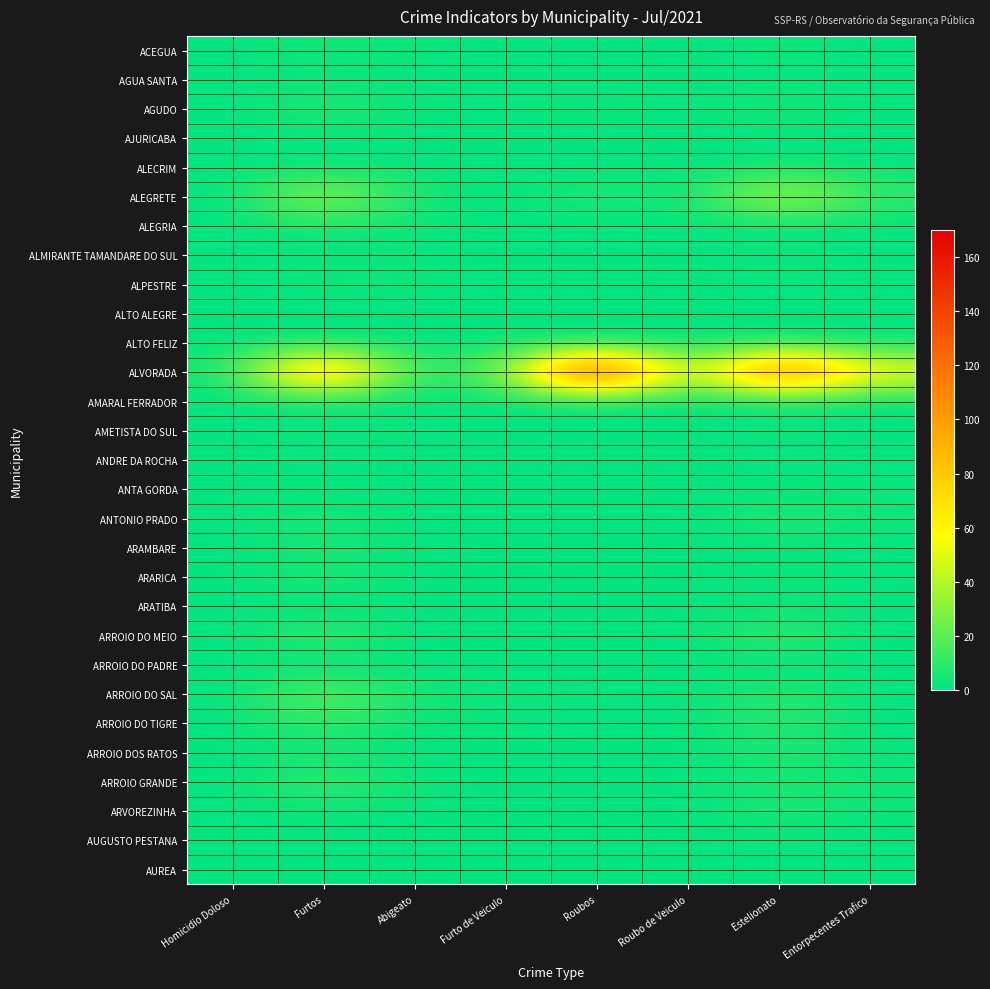

Which series has the largest total across all categories?

ALVORADA